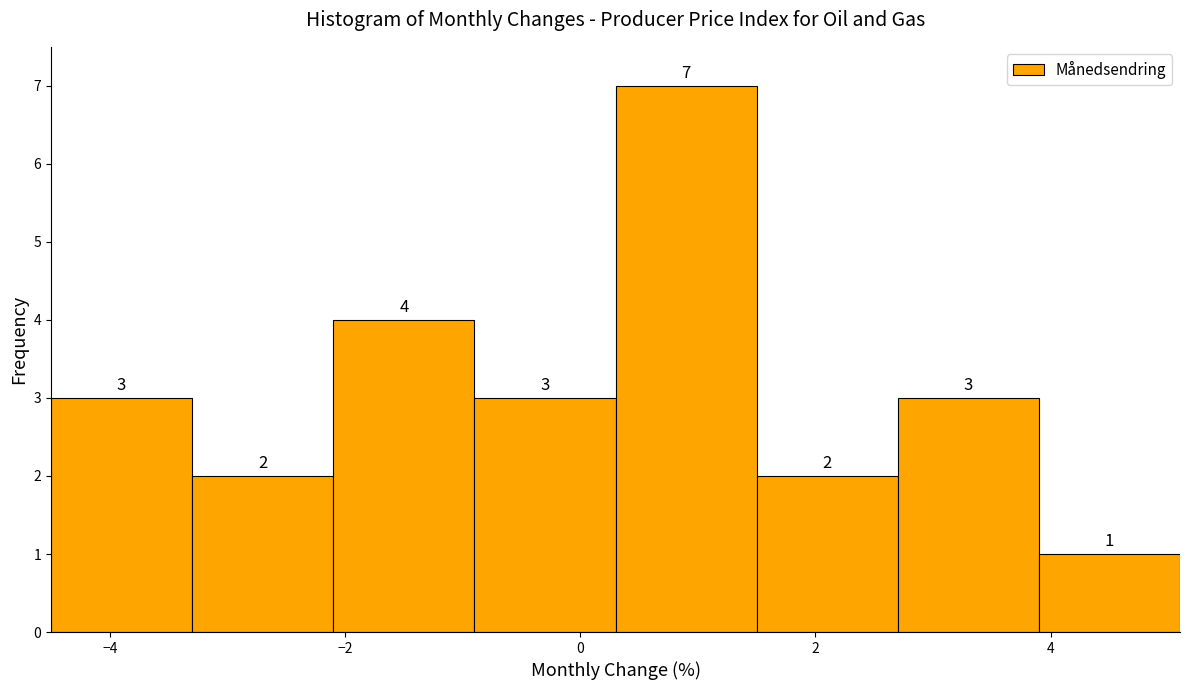

Reading left to right, transcribe this chart: for each bar, give the range it covers on the x-axis and its height. The bar edges are not printed on the chart, so give them approximately, as read against the axis.

-4.5 to -3.3: 3
-3.3 to -2.1: 2
-2.1 to -0.9: 4
-0.9 to 0.3: 3
0.3 to 1.5: 7
1.5 to 2.7: 2
2.7 to 3.9: 3
3.9 to 5.1: 1